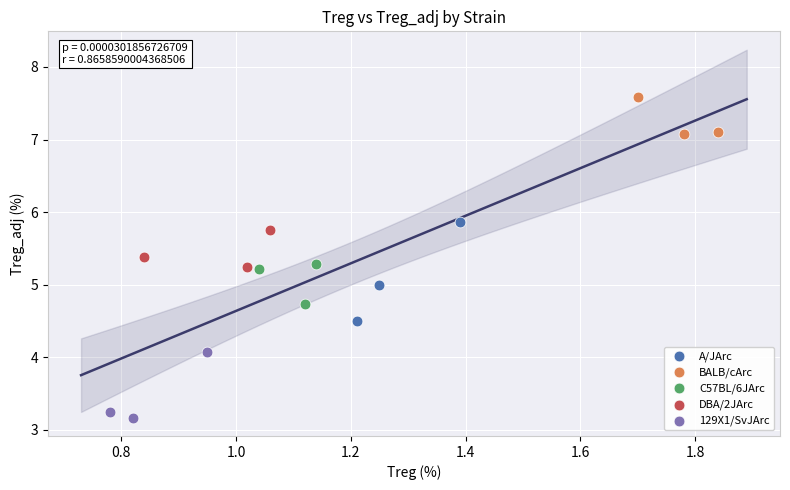

Which series has the largest Y range (max minus min)?

A/JArc